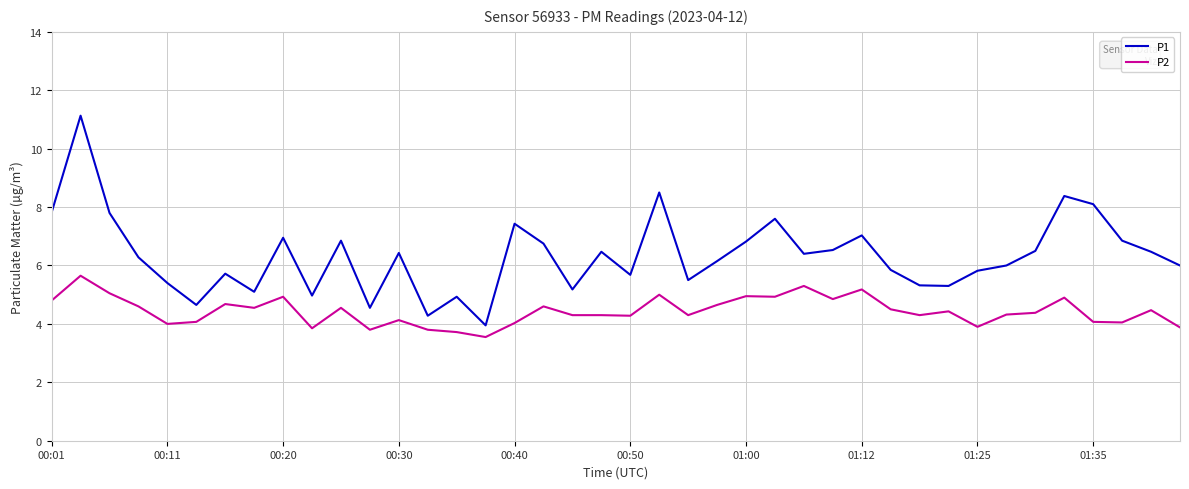

Which series has the widest spread of values?

P1